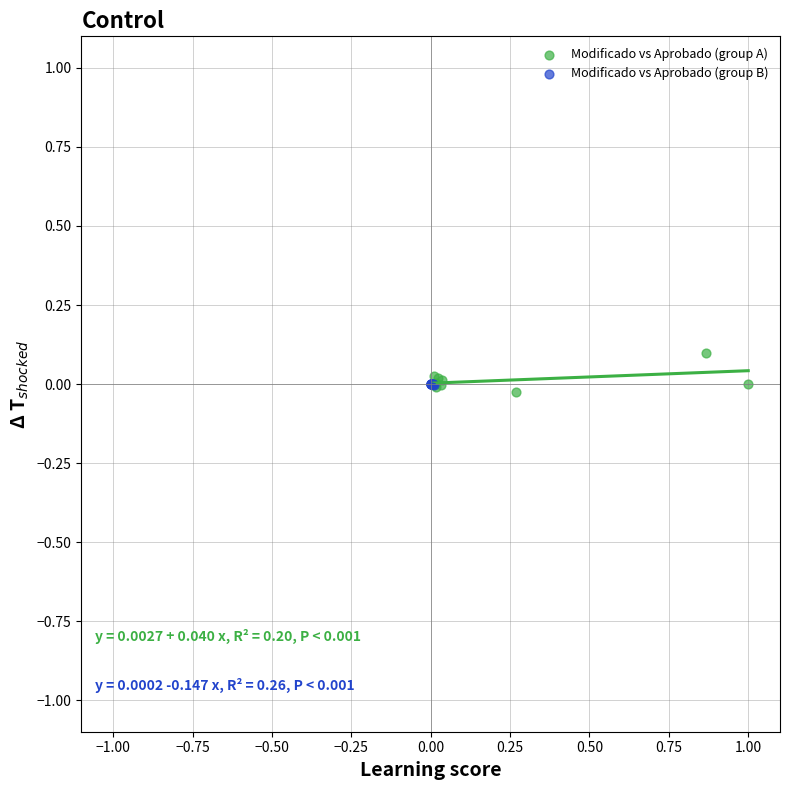

What are all the series names shown in the legend?

Modificado vs Aprobado (group A), Modificado vs Aprobado (group B)